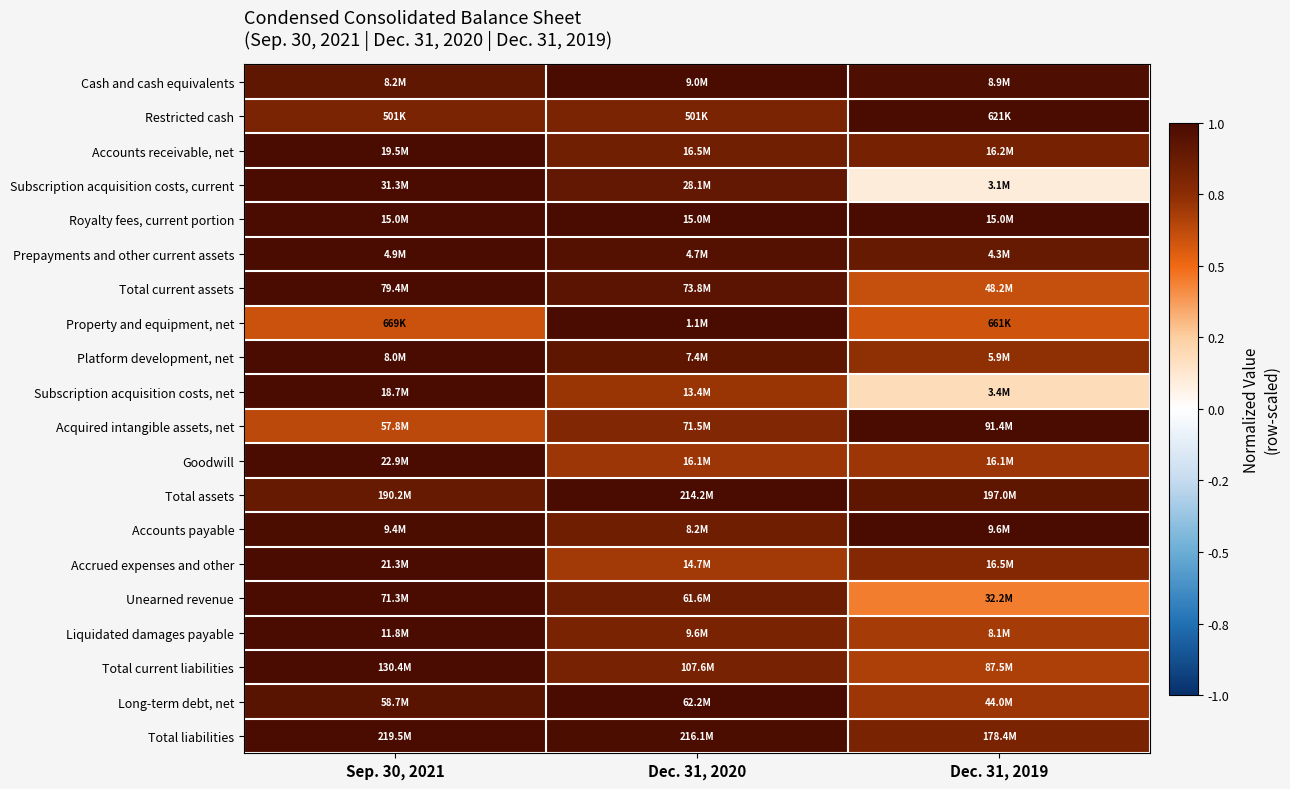

Reading left to right, list all the values displayed in this chart.

Cash and cash equivalents: Sep. 30, 2021=0.9	Dec. 31, 2020=1.0	Dec. 31, 2019=1.0
Restricted cash: Sep. 30, 2021=0.8	Dec. 31, 2020=0.8	Dec. 31, 2019=1.0
Accounts receivable, net: Sep. 30, 2021=1.0	Dec. 31, 2020=0.8	Dec. 31, 2019=0.8
Subscription acquisition costs, current: Sep. 30, 2021=1.0	Dec. 31, 2020=0.9	Dec. 31, 2019=0.1
Royalty fees, current portion: Sep. 30, 2021=1.0	Dec. 31, 2020=1.0	Dec. 31, 2019=1.0
Prepayments and other current assets: Sep. 30, 2021=1.0	Dec. 31, 2020=1.0	Dec. 31, 2019=0.9
Total current assets: Sep. 30, 2021=1.0	Dec. 31, 2020=0.9	Dec. 31, 2019=0.6
Property and equipment, net: Sep. 30, 2021=0.6	Dec. 31, 2020=1.0	Dec. 31, 2019=0.6
Platform development, net: Sep. 30, 2021=1.0	Dec. 31, 2020=0.9	Dec. 31, 2019=0.7
Subscription acquisition costs, net: Sep. 30, 2021=1.0	Dec. 31, 2020=0.7	Dec. 31, 2019=0.2
Acquired intangible assets, net: Sep. 30, 2021=0.6	Dec. 31, 2020=0.8	Dec. 31, 2019=1.0
Goodwill: Sep. 30, 2021=1.0	Dec. 31, 2020=0.7	Dec. 31, 2019=0.7
Total assets: Sep. 30, 2021=0.9	Dec. 31, 2020=1.0	Dec. 31, 2019=0.9
Accounts payable: Sep. 30, 2021=1.0	Dec. 31, 2020=0.9	Dec. 31, 2019=1.0
Accrued expenses and other: Sep. 30, 2021=1.0	Dec. 31, 2020=0.7	Dec. 31, 2019=0.8
Unearned revenue: Sep. 30, 2021=1.0	Dec. 31, 2020=0.9	Dec. 31, 2019=0.5
Liquidated damages payable: Sep. 30, 2021=1.0	Dec. 31, 2020=0.8	Dec. 31, 2019=0.7
Total current liabilities: Sep. 30, 2021=1.0	Dec. 31, 2020=0.8	Dec. 31, 2019=0.7
Long-term debt, net: Sep. 30, 2021=0.9	Dec. 31, 2020=1.0	Dec. 31, 2019=0.7
Total liabilities: Sep. 30, 2021=1.0	Dec. 31, 2020=1.0	Dec. 31, 2019=0.8